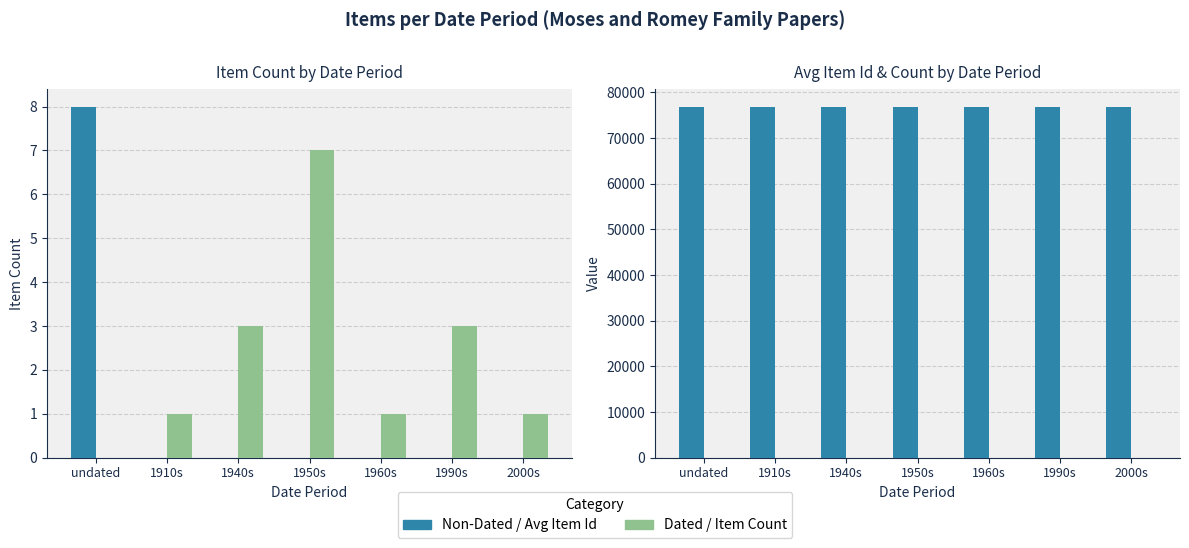

What is the average value of the Item Count series?

3.6